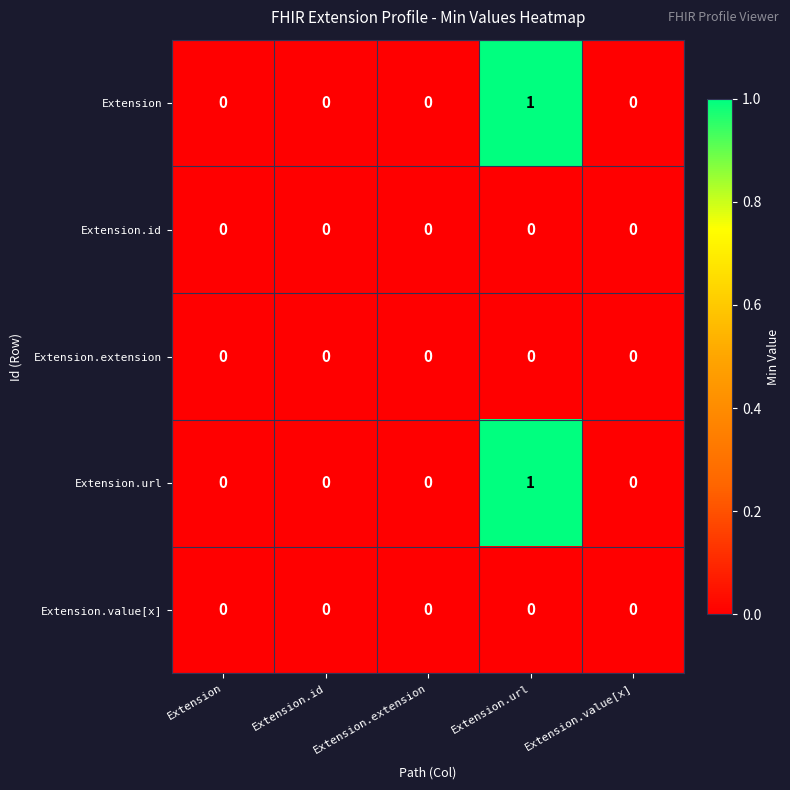

The value of Extension.value[x] at Extension.id is 0. True or false?

True